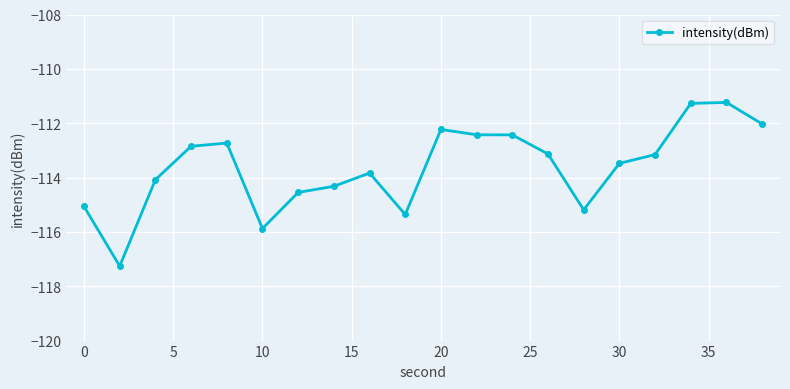

What is the difference between the maximum and second lowest values?

4.6